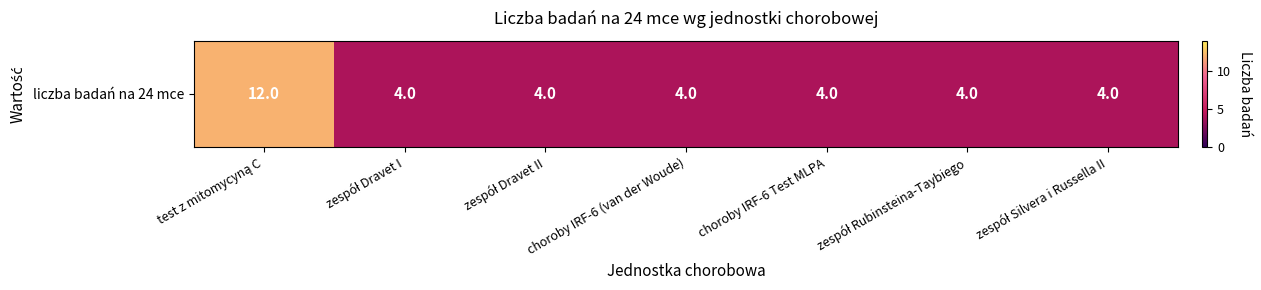

What value does the data have at choroby IRF-6 Test MLPA?

4